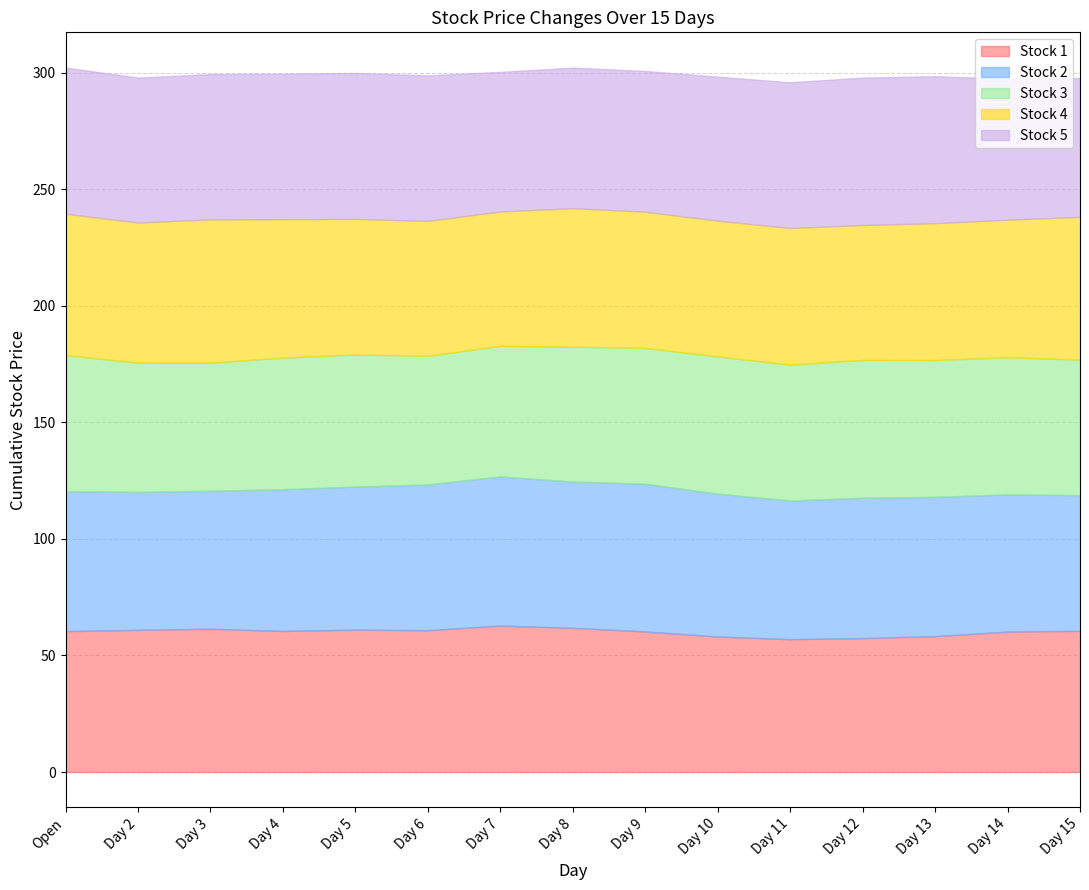

Is it true that Stock 5 equals 0.6 at Day 8?

False